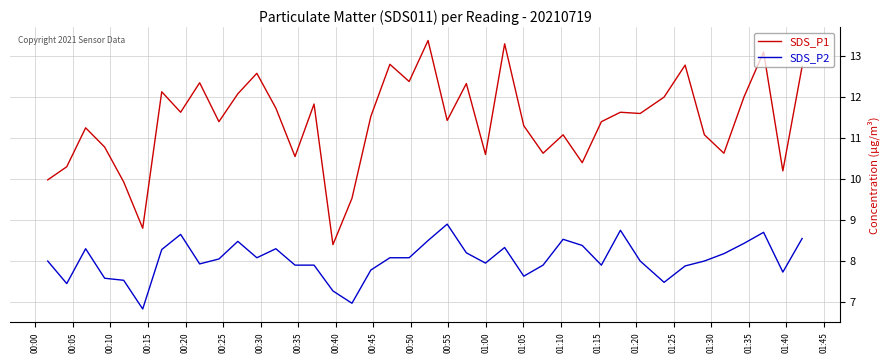

Rank the series by their maximum value, from lowest to highest.

SDS_P2, SDS_P1